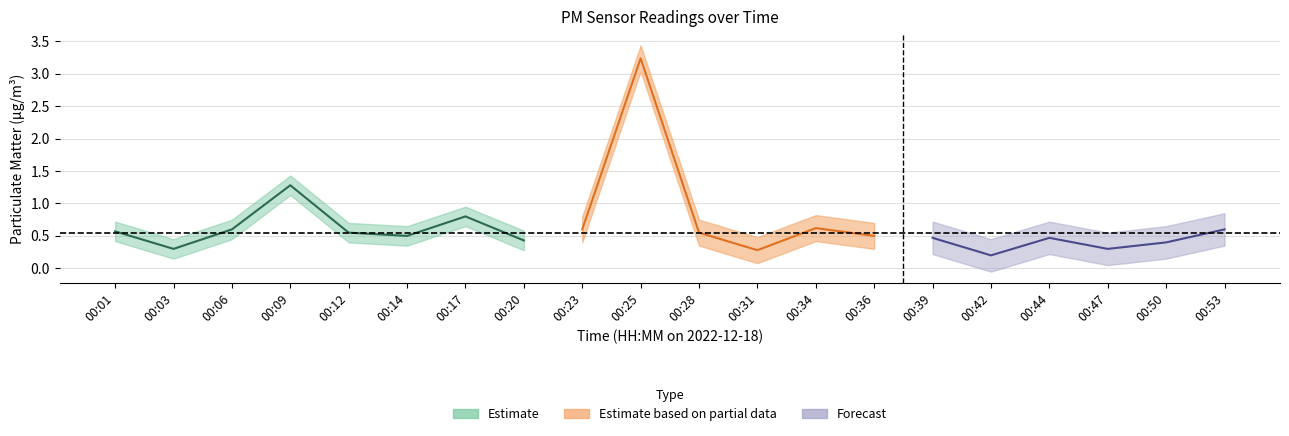

At which category is the sum across all series the highest?

00:25